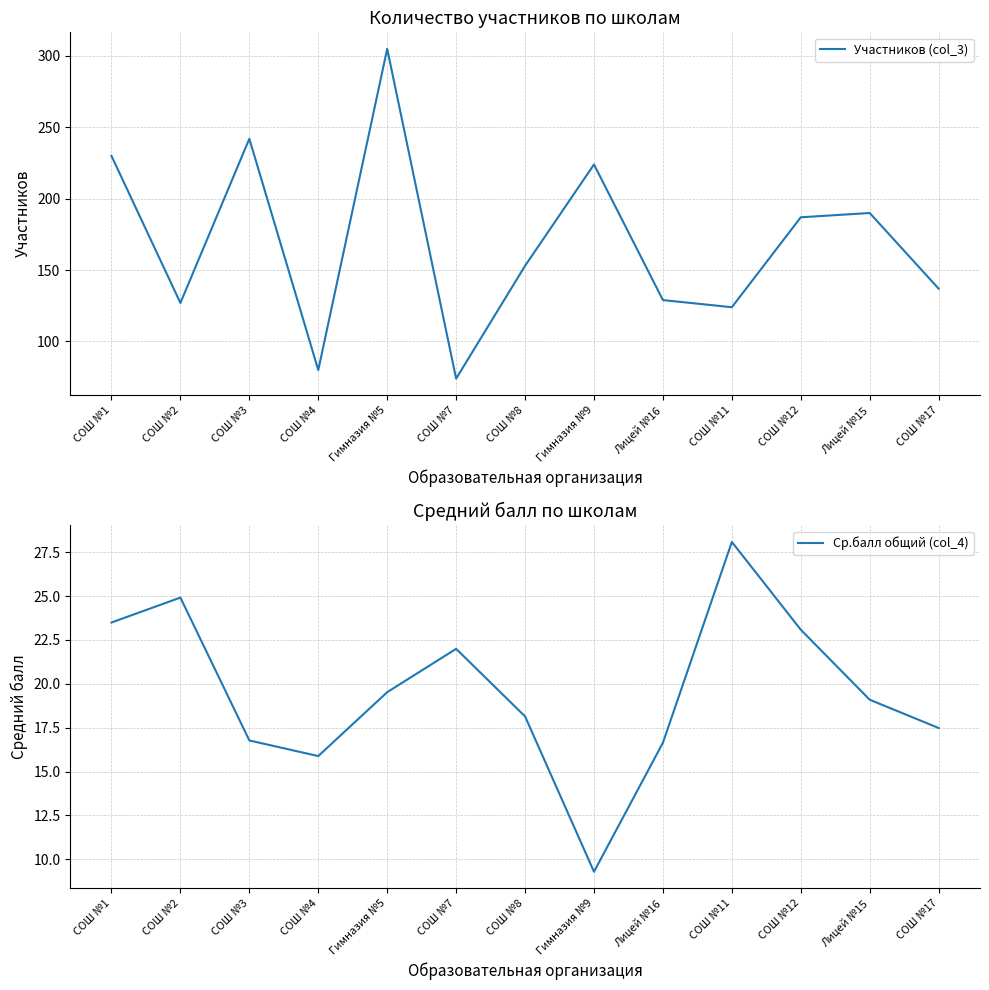

Reading left to right, what are all the values shown in this chart?

Участников (col_3): 230.0	127.0	242.0	80.0	305.0	74.0	153.0	224.0	129.0	124.0	187.0	190.0	137.0
Ср.балл общий (col_4): 23.5	24.9	16.8	15.9	19.5	22.0	18.1	9.3	16.6	28.1	23.1	19.1	17.5